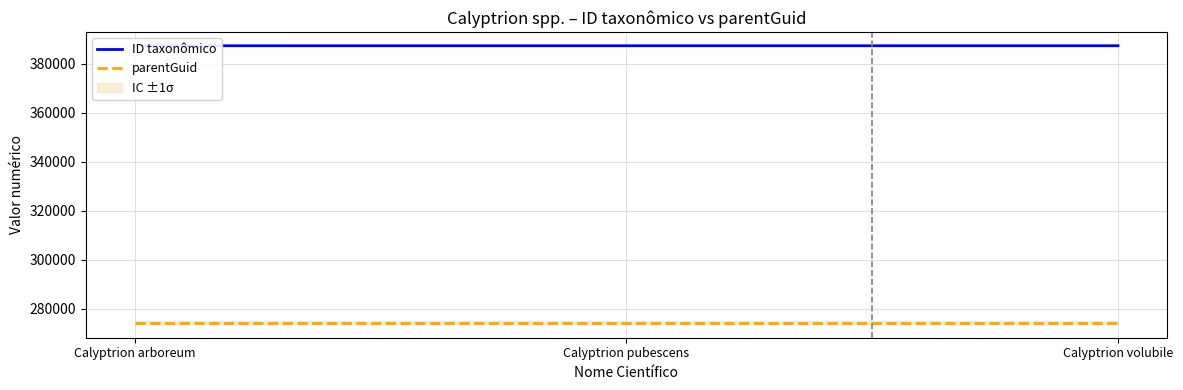

What are all the series names shown in the legend?

ID taxonômico, parentGuid